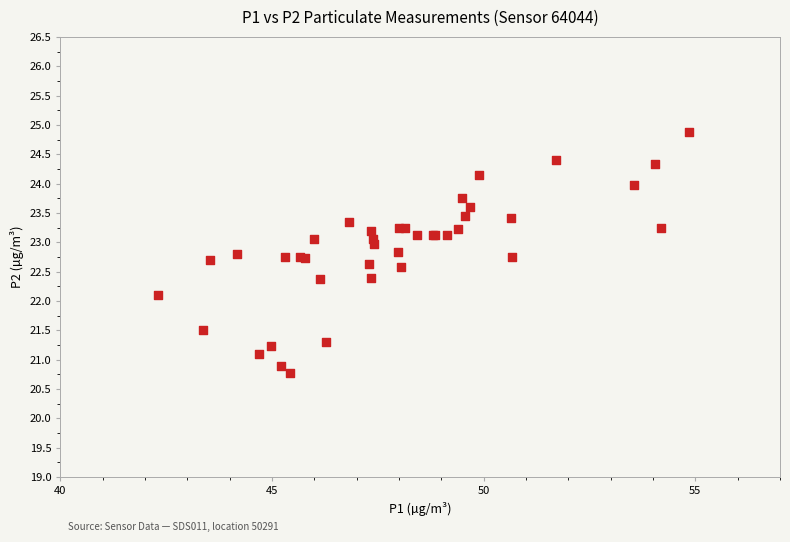

What Y value in the scatter plot is closest to 22?

22.1